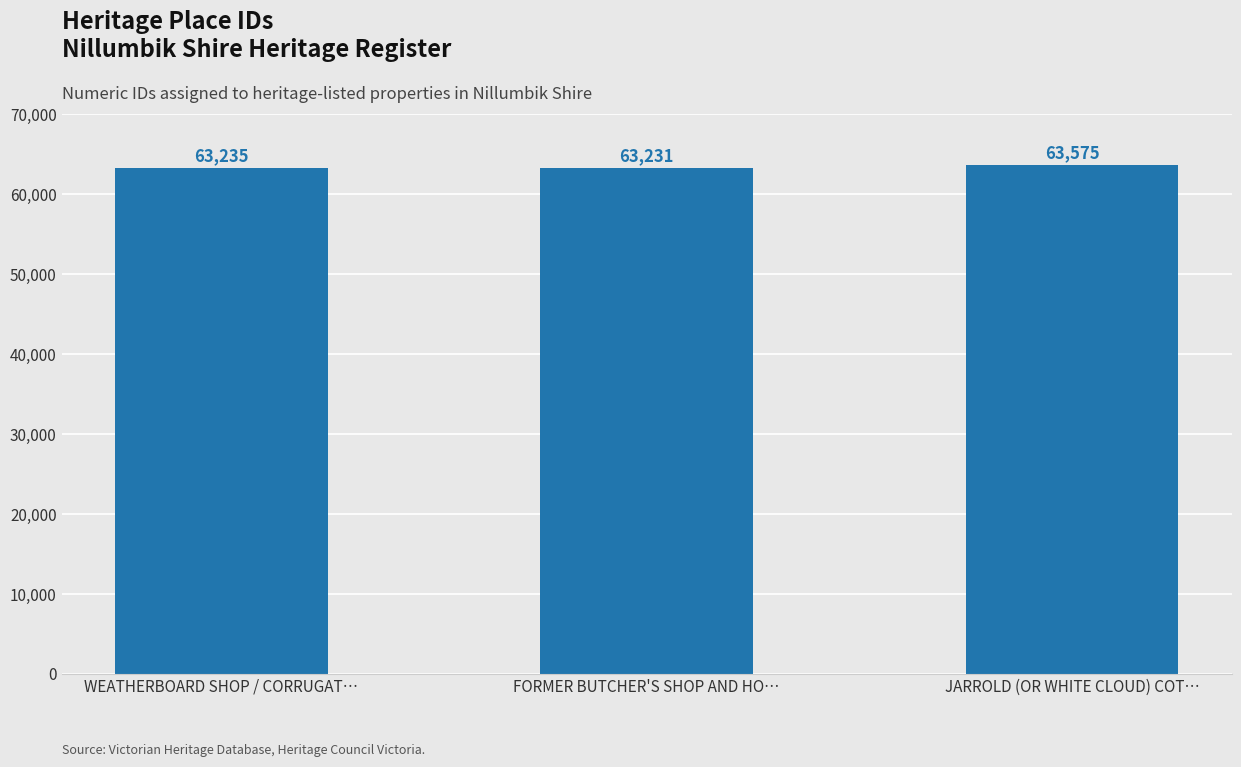

Approximately how many times larger is the value at JARROLD (OR WHITE CLOUD) COT… compared to WEATHERBOARD SHOP / CORRUGAT…?

1.0